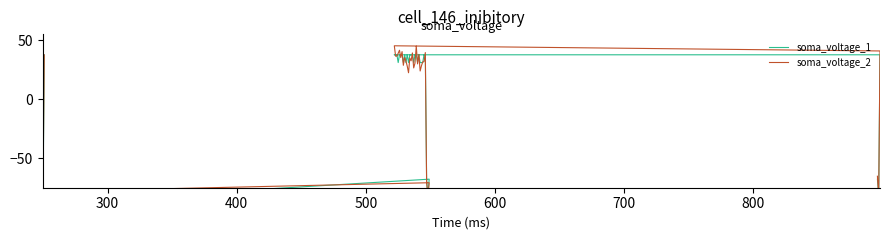

How many values in soma_voltage_1 are below zero?

6